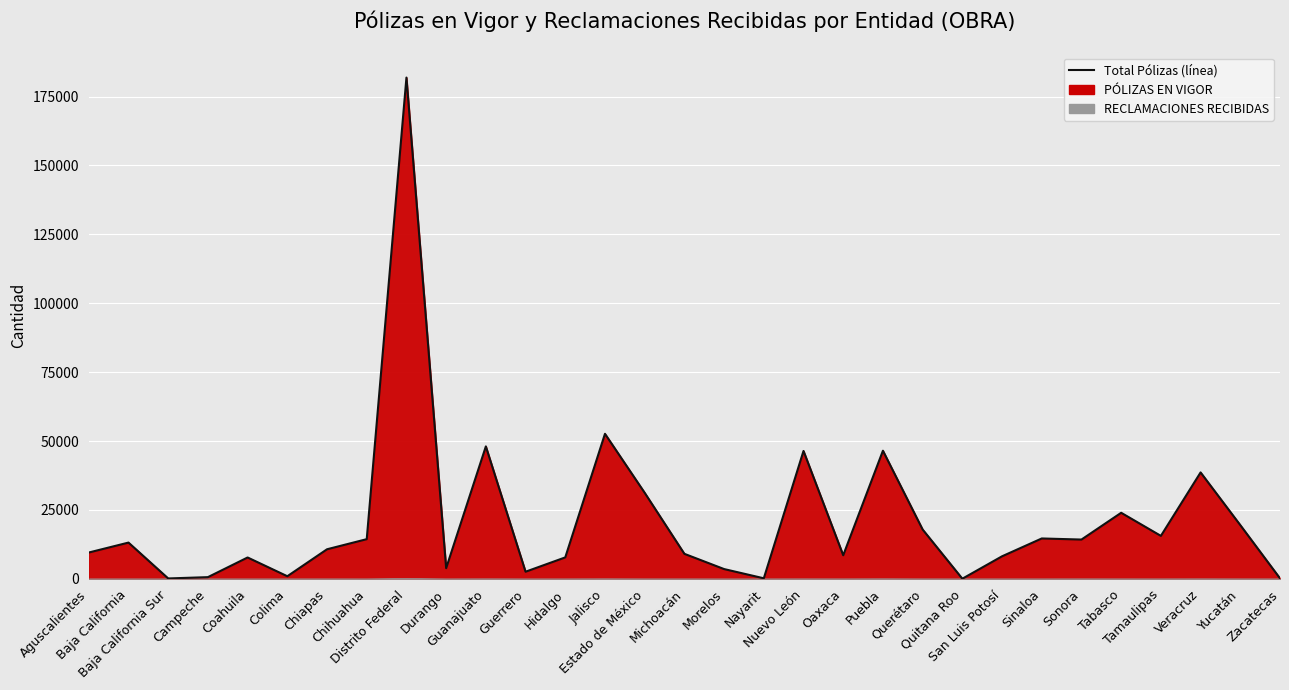

At which label does the data first exceed 10744?

Baja California